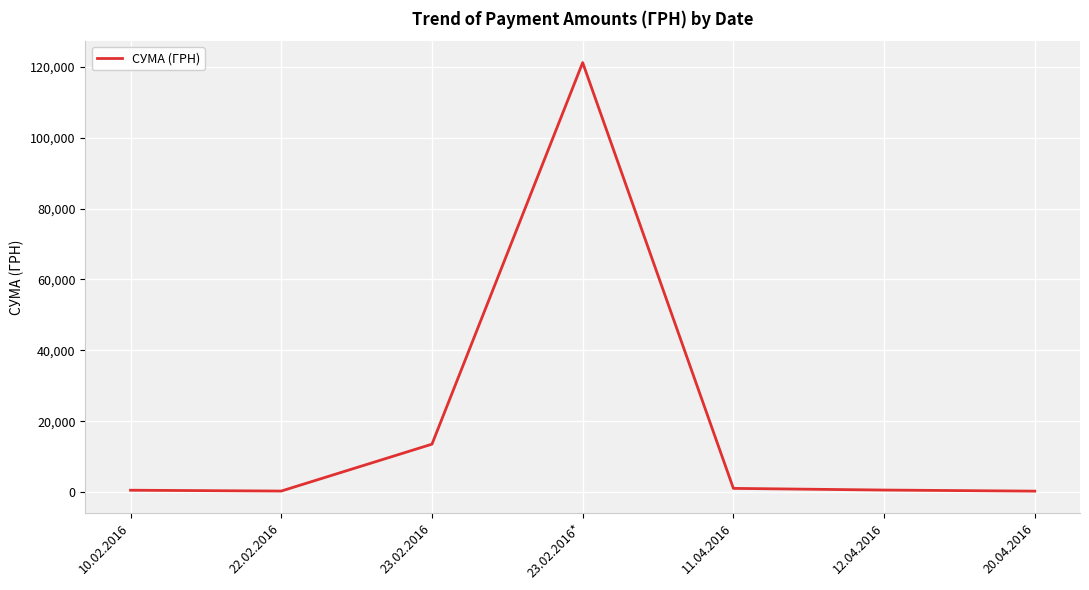

At which category does the chart reach its peak across all series?

23.02.2016*